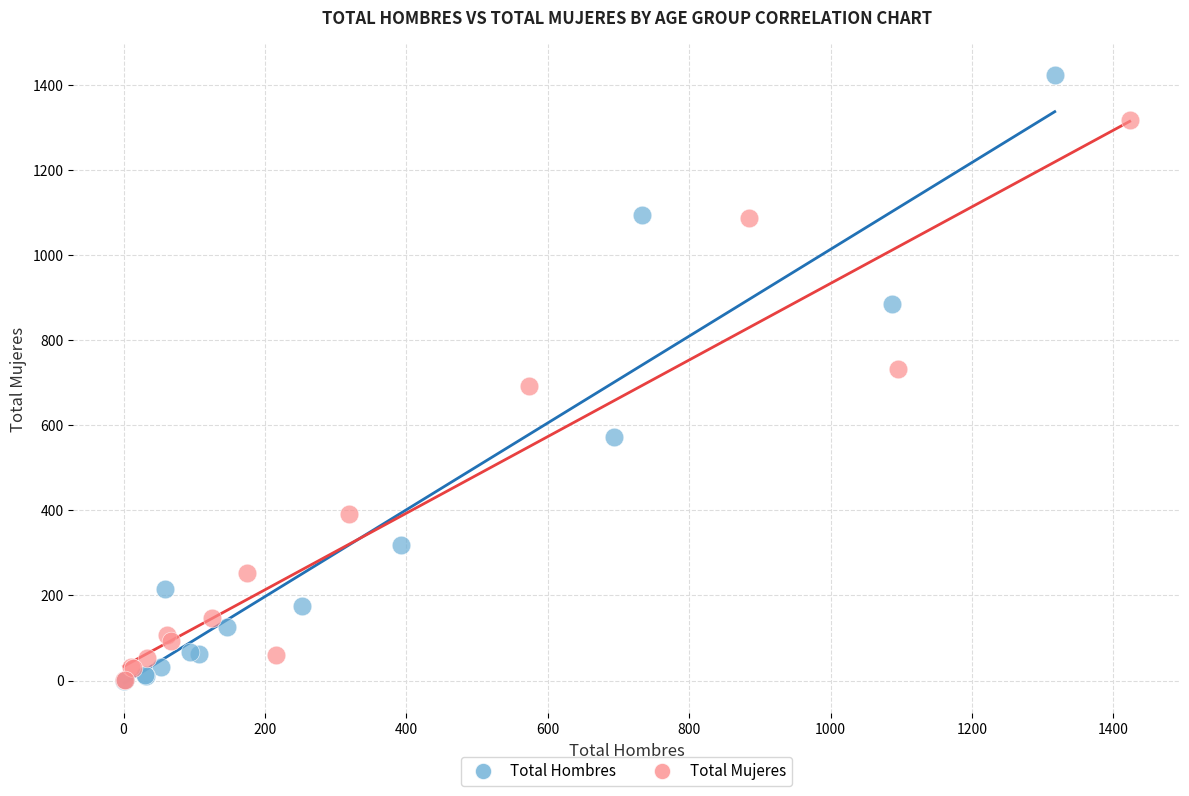

Which series reaches the maximum Y coordinate?

Total Hombres